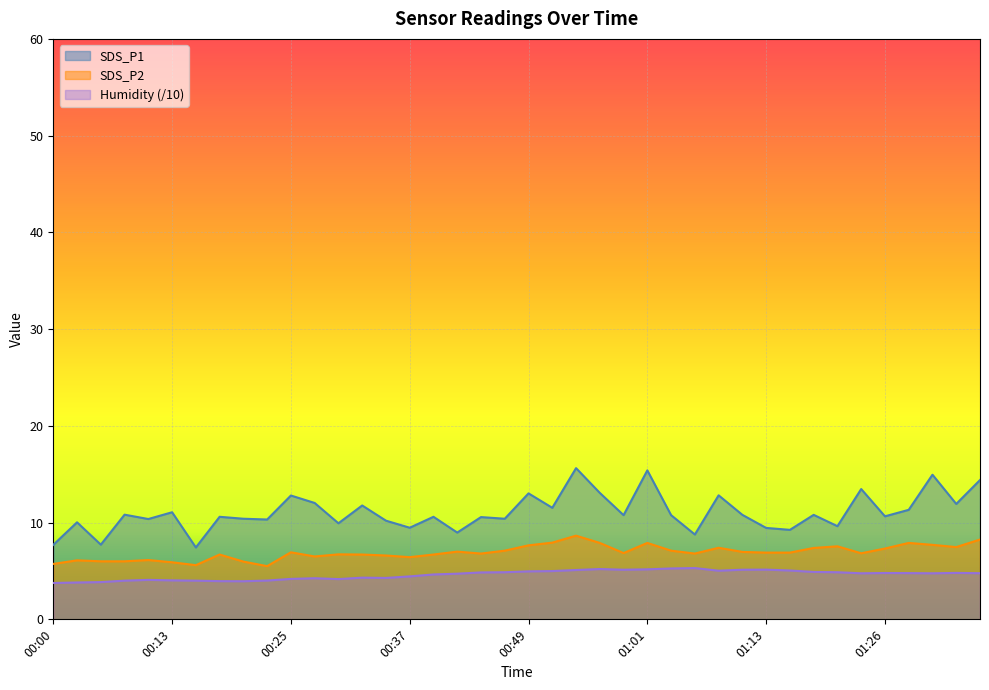

At which label does SDS_P1 reach its peak?

00:54